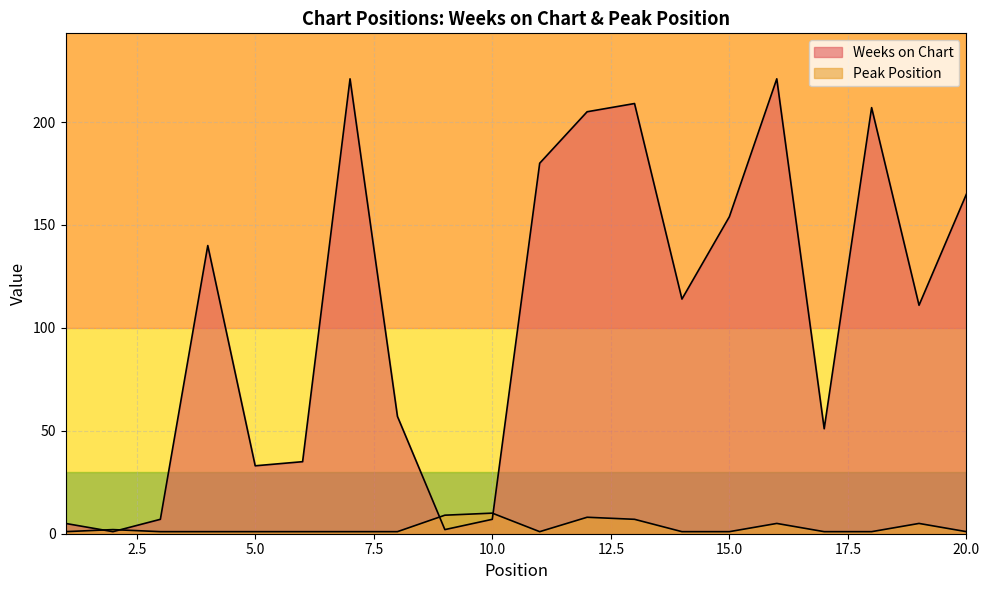

What is the spread (max minus min) of values at 20?

164